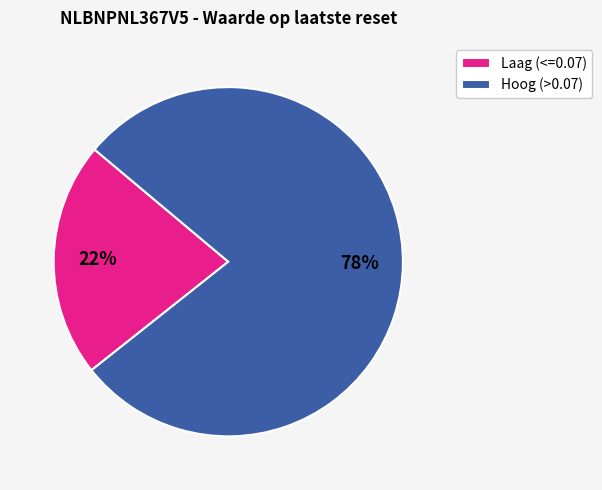

Count the number of slices in the pie.

2